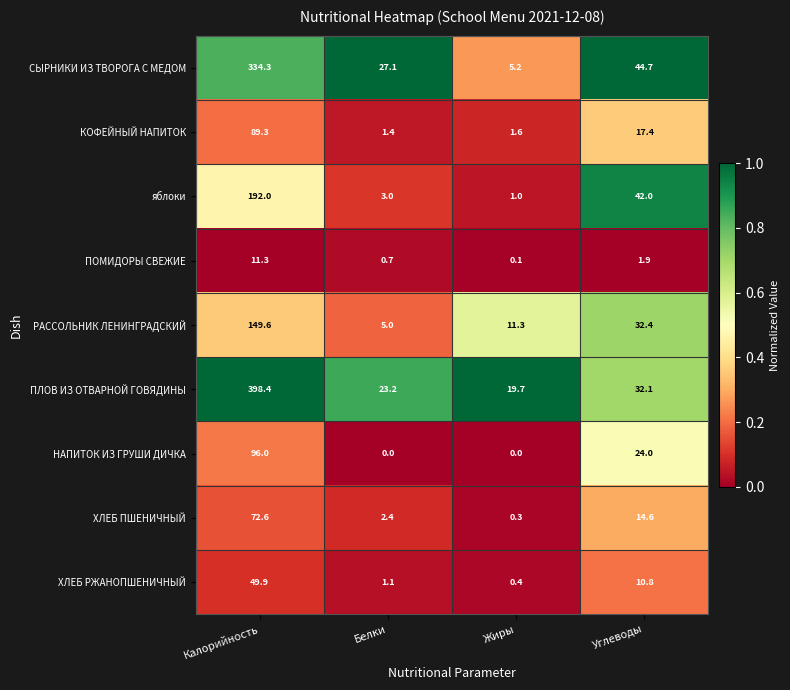

Which label corresponds to the largest value in the chart?

Калорийность